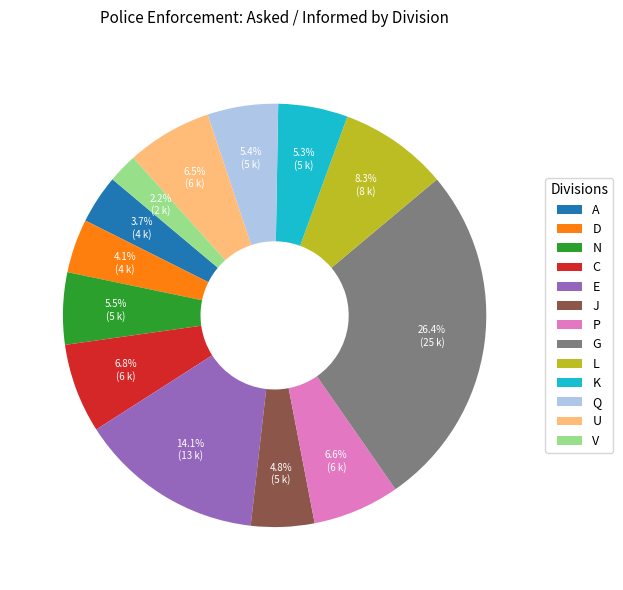

To the nearest percent, what percentage of the pie is G?

26%